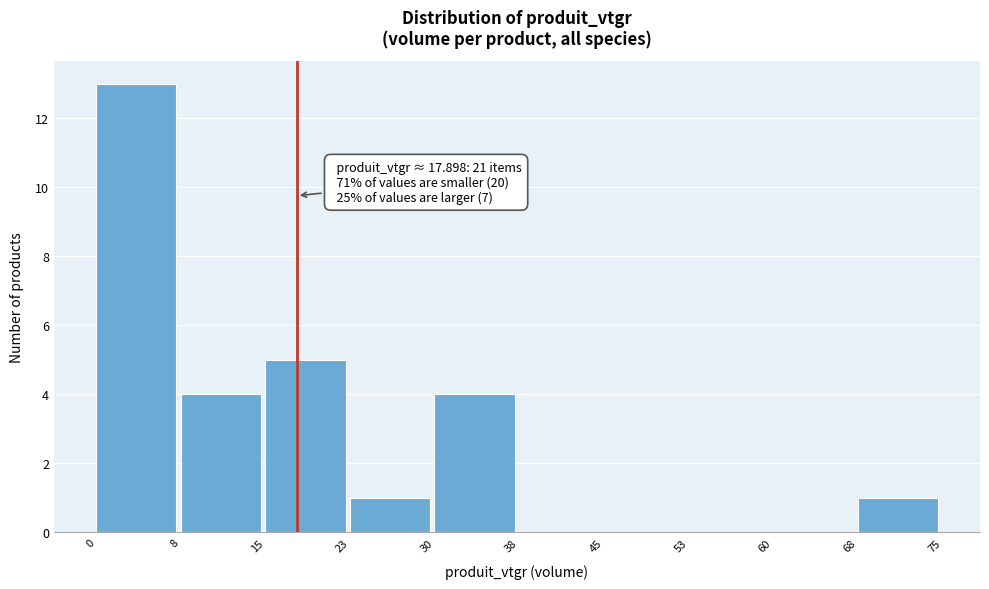

Over which range of the x-axis is the bar tallest?

0 to 8